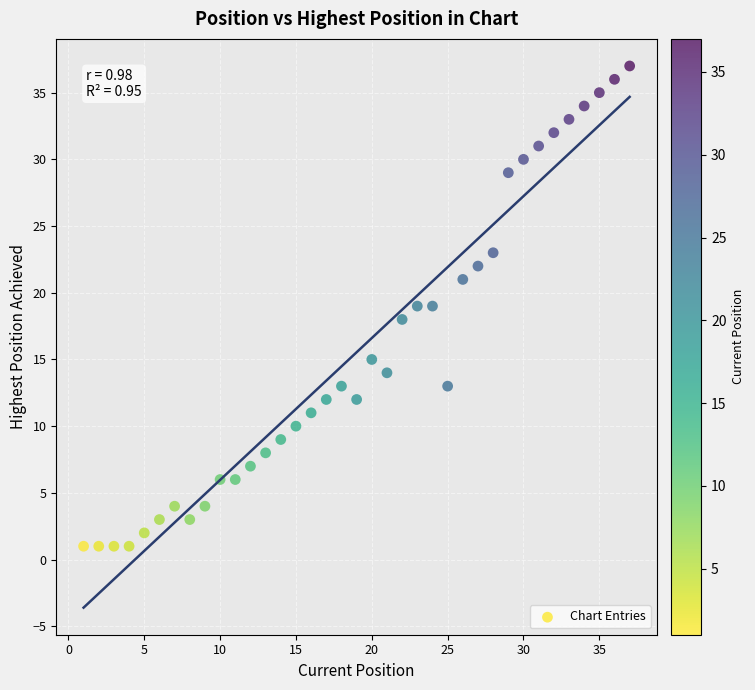

What is the range of Y values (max minus min)?

36